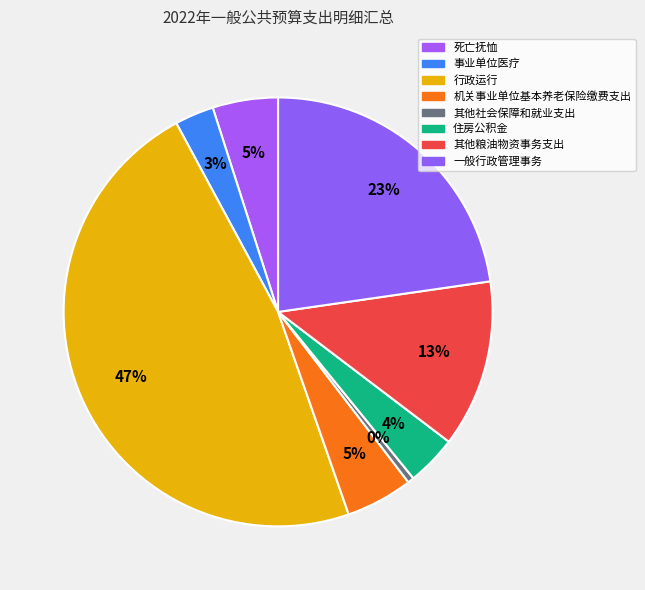

How many segments does this pie chart have?

8